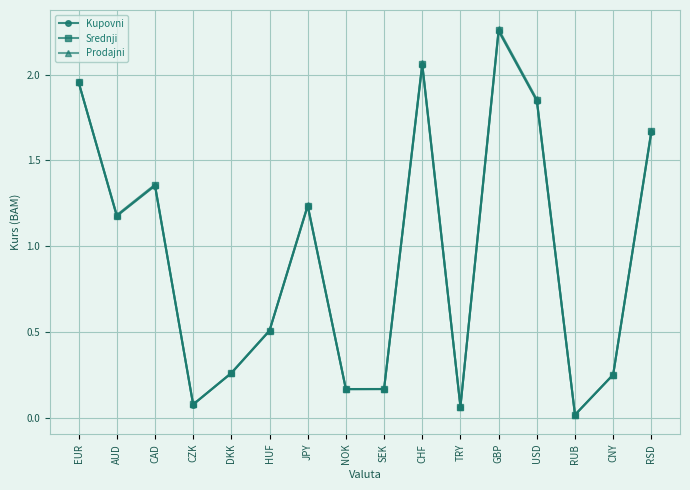

Which series has the largest range (max minus min)?

Prodajni